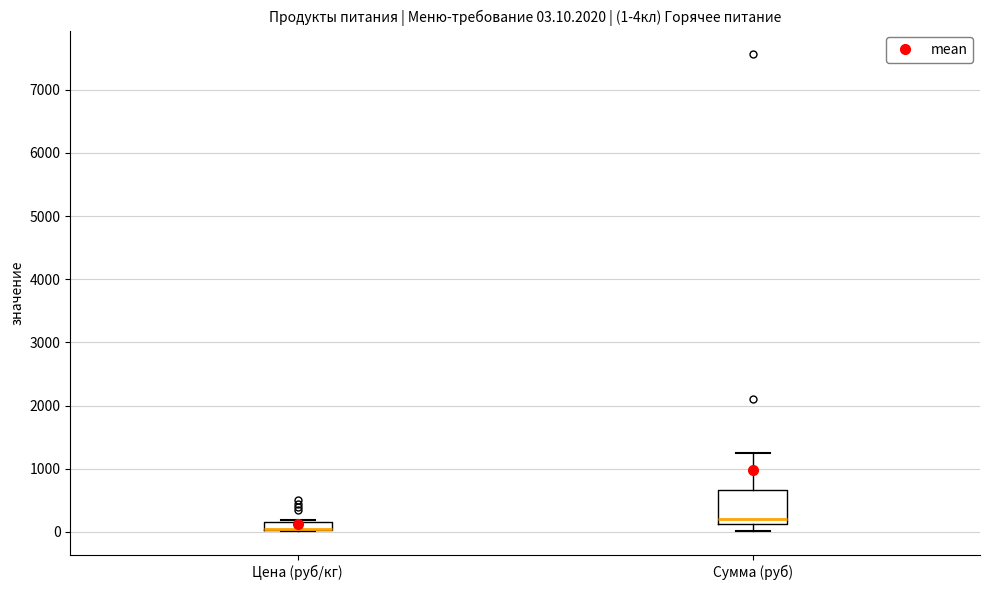

Comparing the boxes themselves (not the whiskers), which one is the tallest?

Сумма (руб)